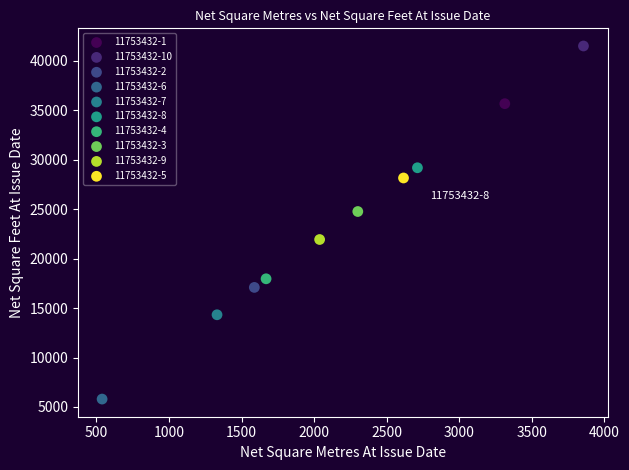

Which series reaches the minimum Y coordinate?

11753432-6